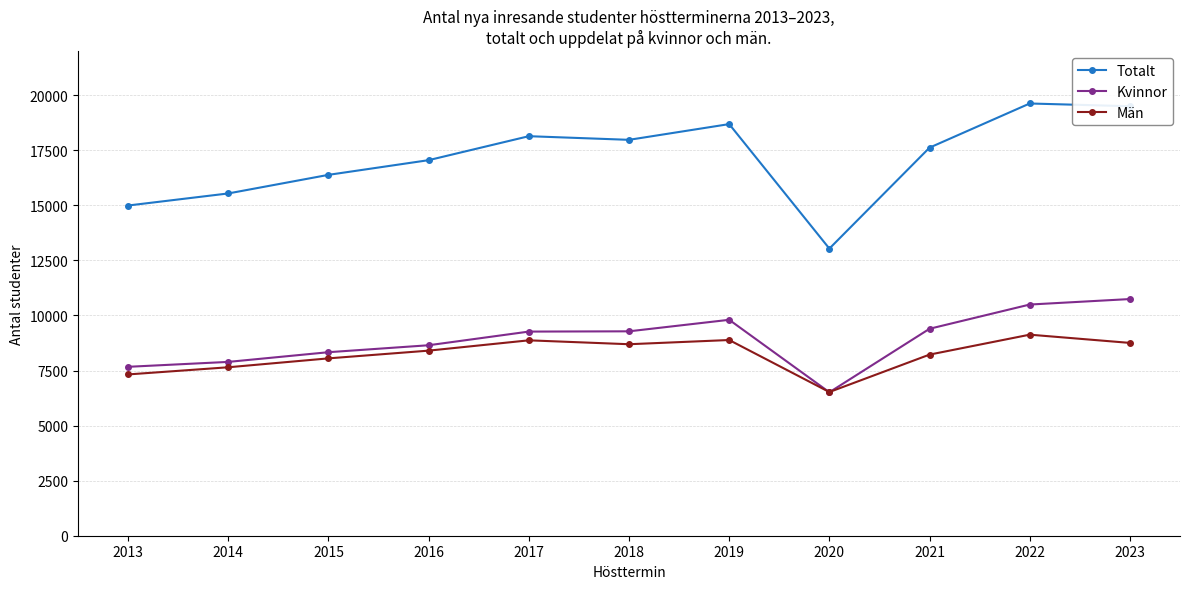

What is the total value across all series at 2014?

31080